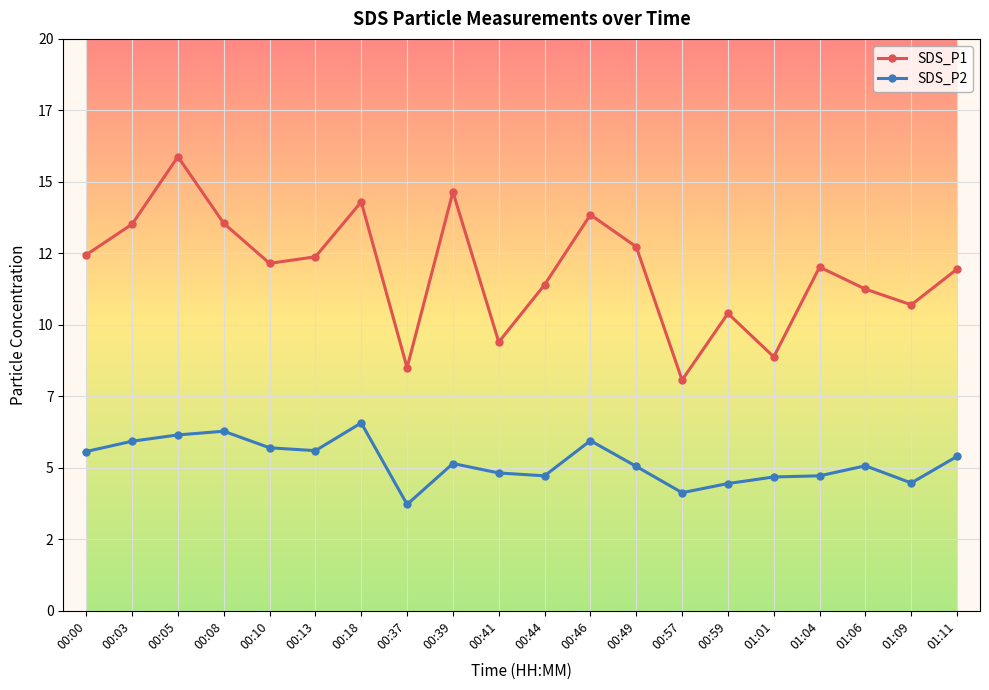

True or false: SDS_P1 has a value of 11.9 at 01:11.

True